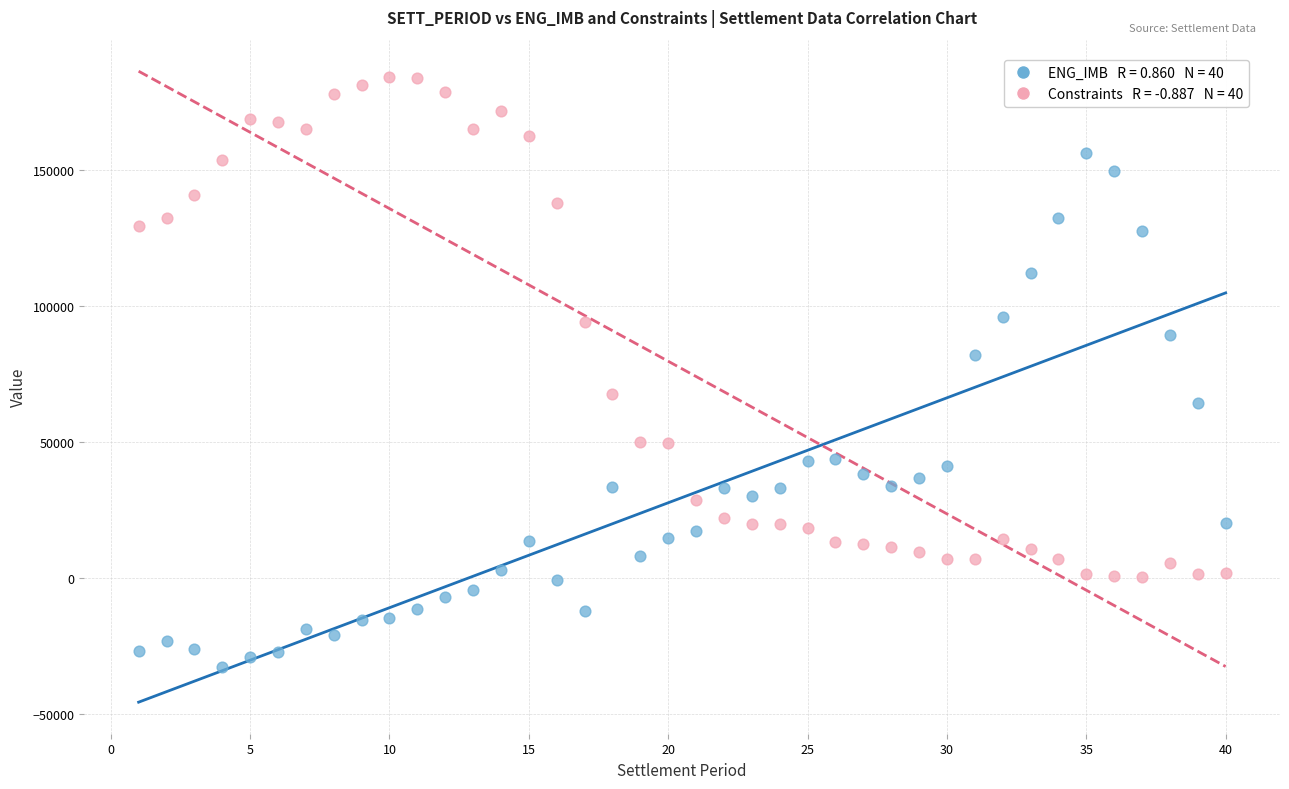

Across all data points, what is the range of Y values (max minus min)?

217220.3